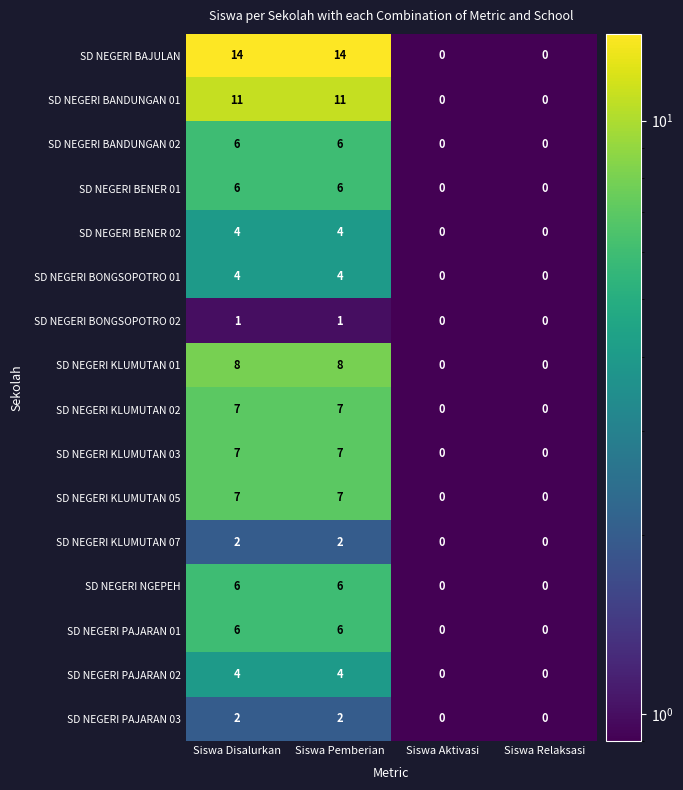

Count the SD NEGERI BANDUNGAN 02 values in the range 0 to 6.

4